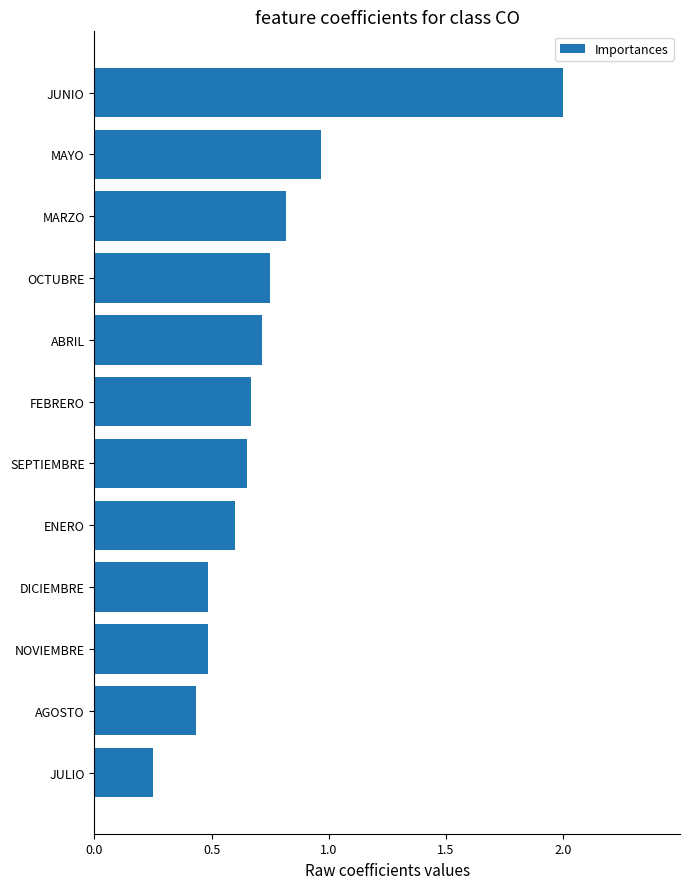

True or false: the data shows 0.5 at DICIEMBRE.

True